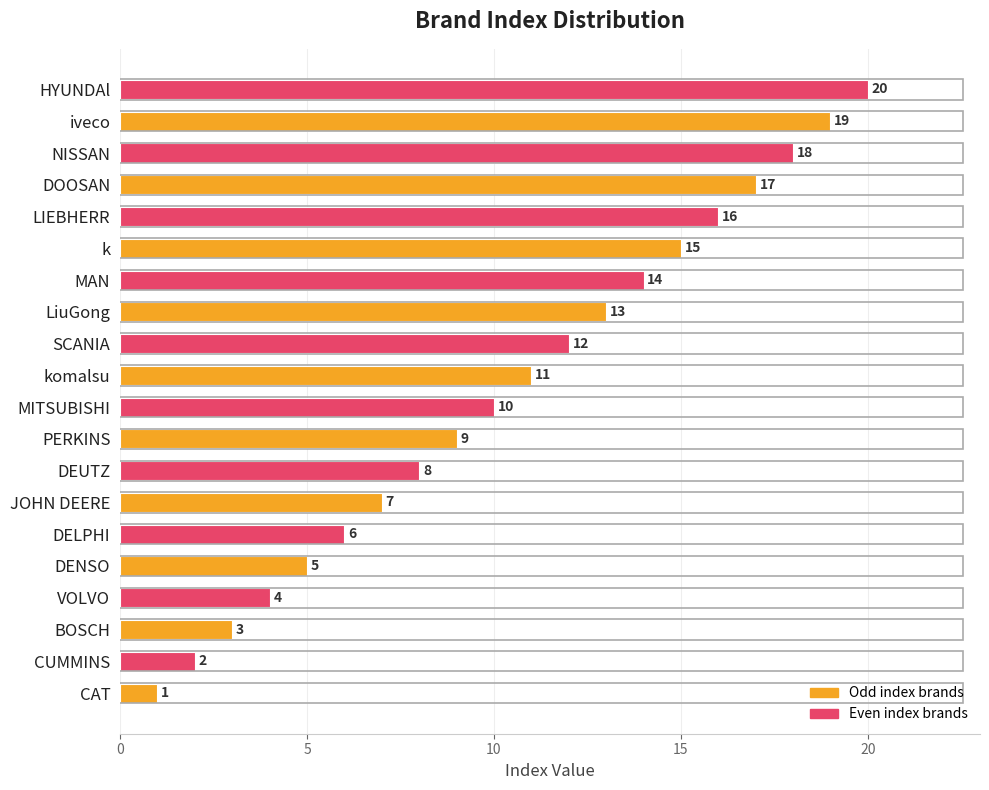

List the labels in order of value, largest first.

HYUNDAl, iveco, NISSAN, DOOSAN, LIEBHERR, k, MAN, LiuGong, SCANIA, komalsu, MITSUBISHI, PERKINS, DEUTZ, JOHN DEERE, DELPHI, DENSO, VOLVO, BOSCH, CUMMINS, CAT